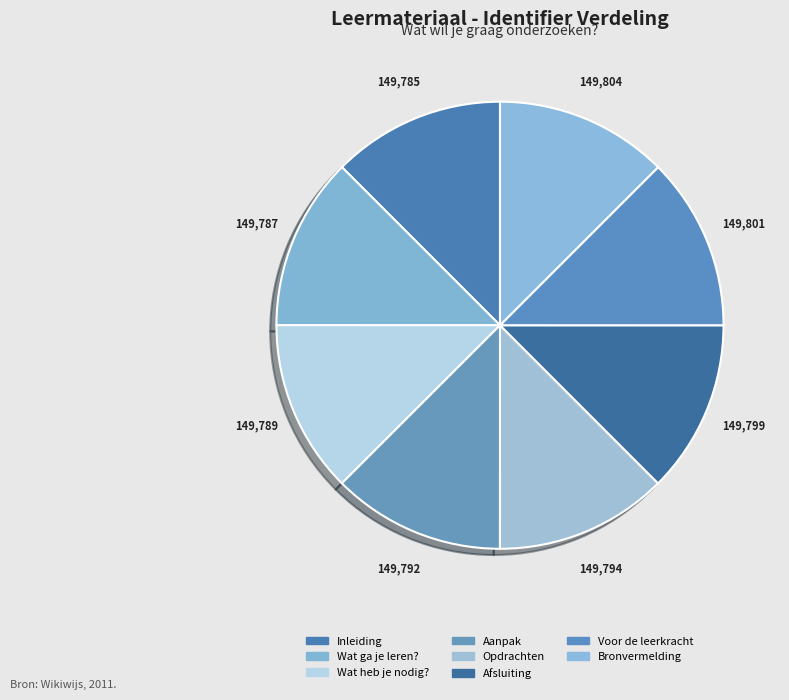

What percentage is NOT represented by Voor de leerkracht?

87.5%